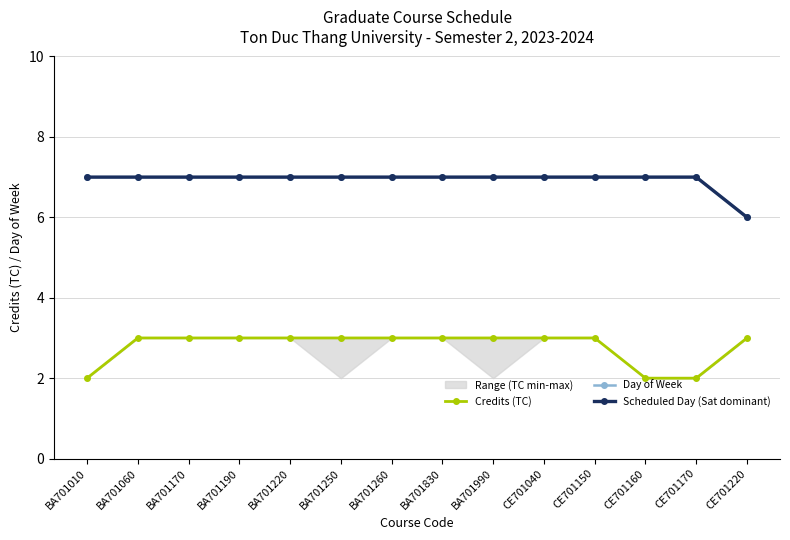

What is the average value of the Day of Week series?

7